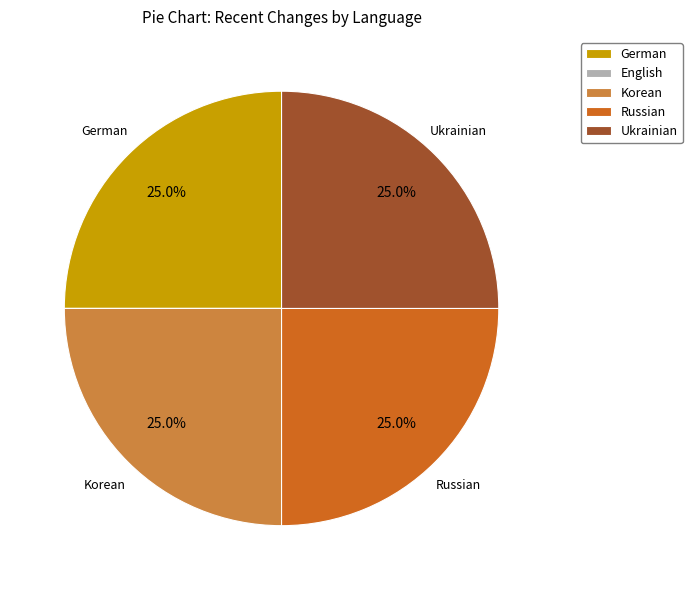

To the nearest percent, what is the average slice percentage?

20%